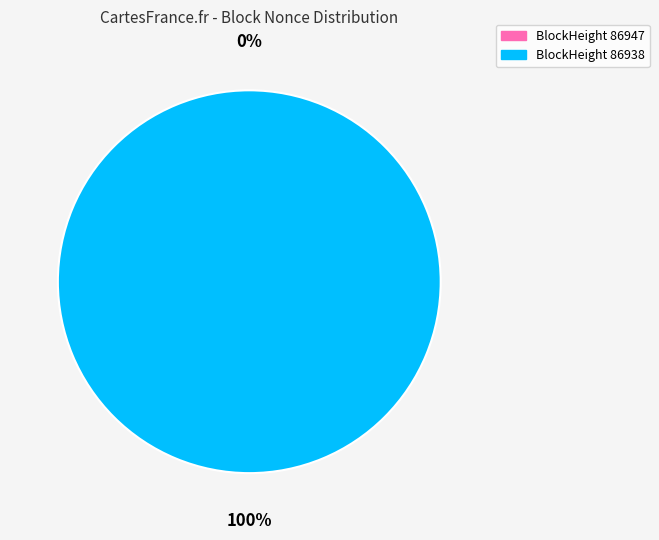

To the nearest percent, what percentage of the pie is 86938?

100%